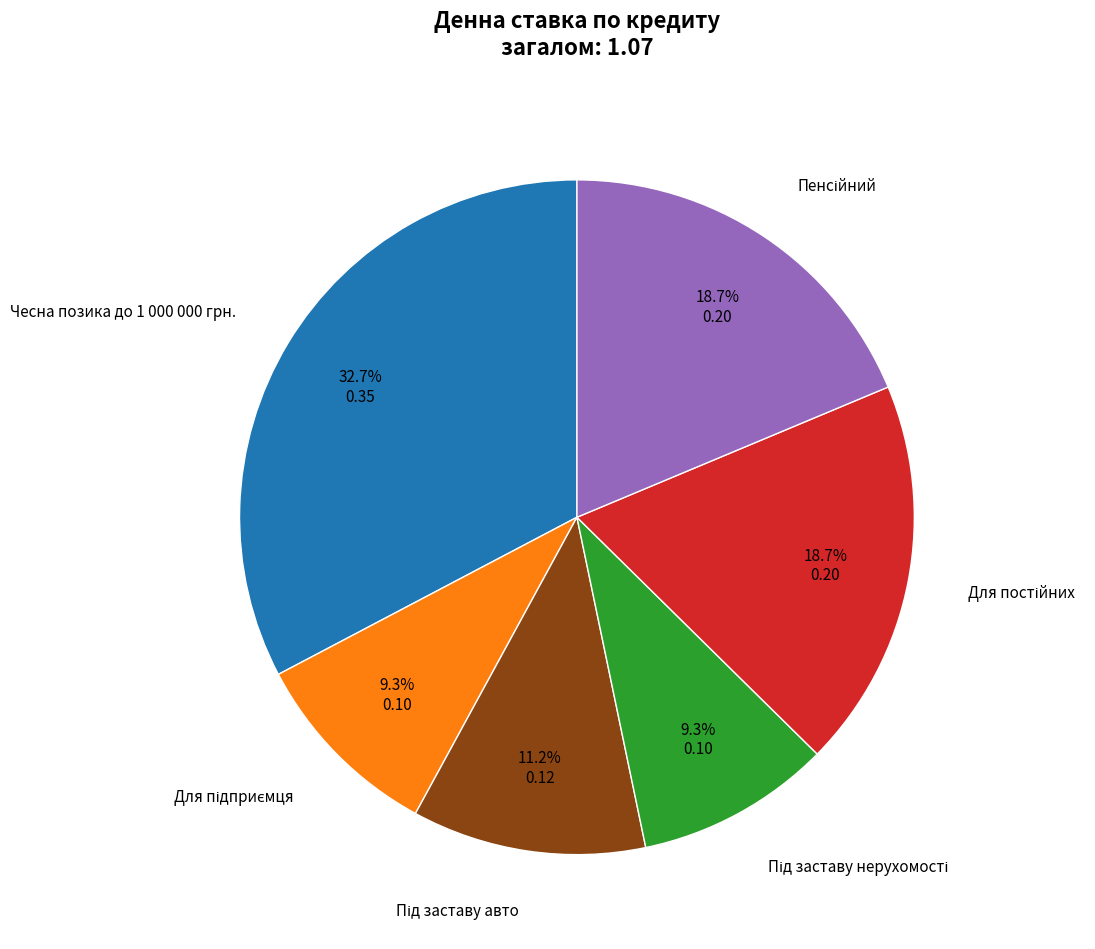

Which slice is the largest?

Чесна позика до 1 000 000 грн.